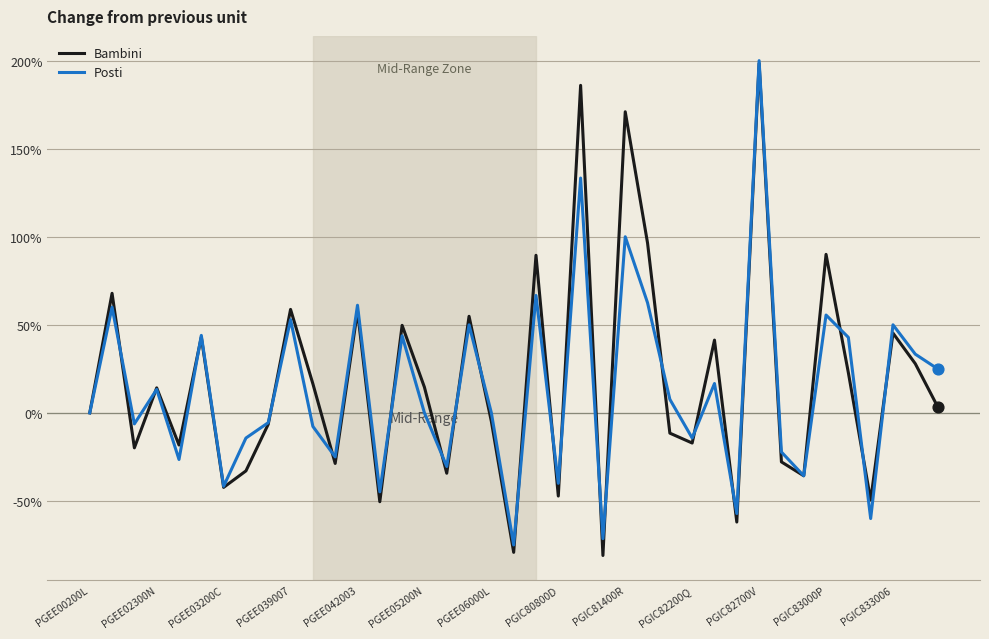

What is the smallest value displayed?

-81.0